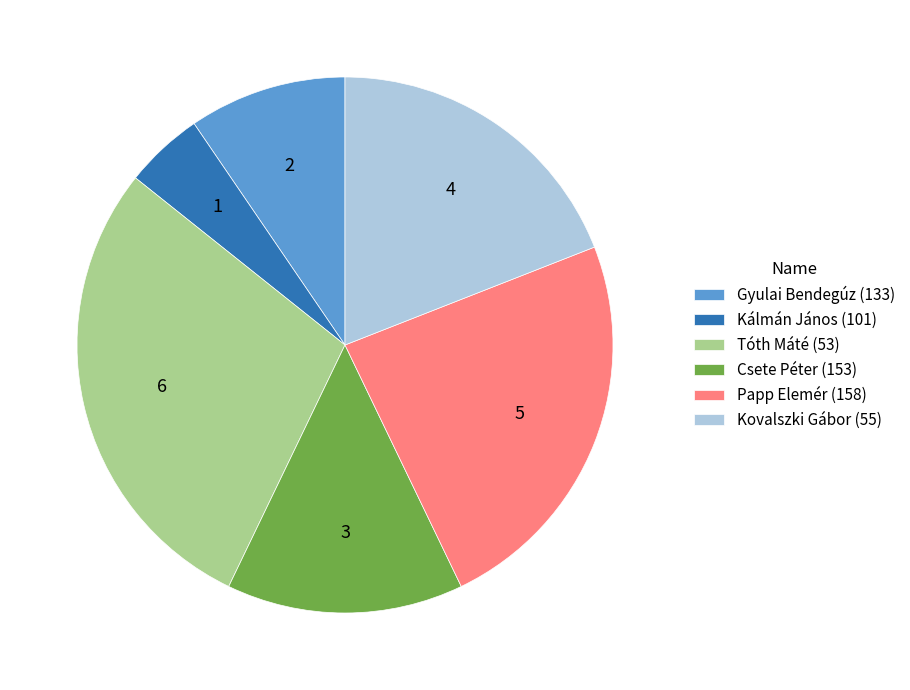

Rank the categories by value from lowest to highest.

Kálmán János (101), Gyulai Bendegúz (133), Csete Péter (153), Kovalszki Gábor (55), Papp Elemér (158), Tóth Máté (53)